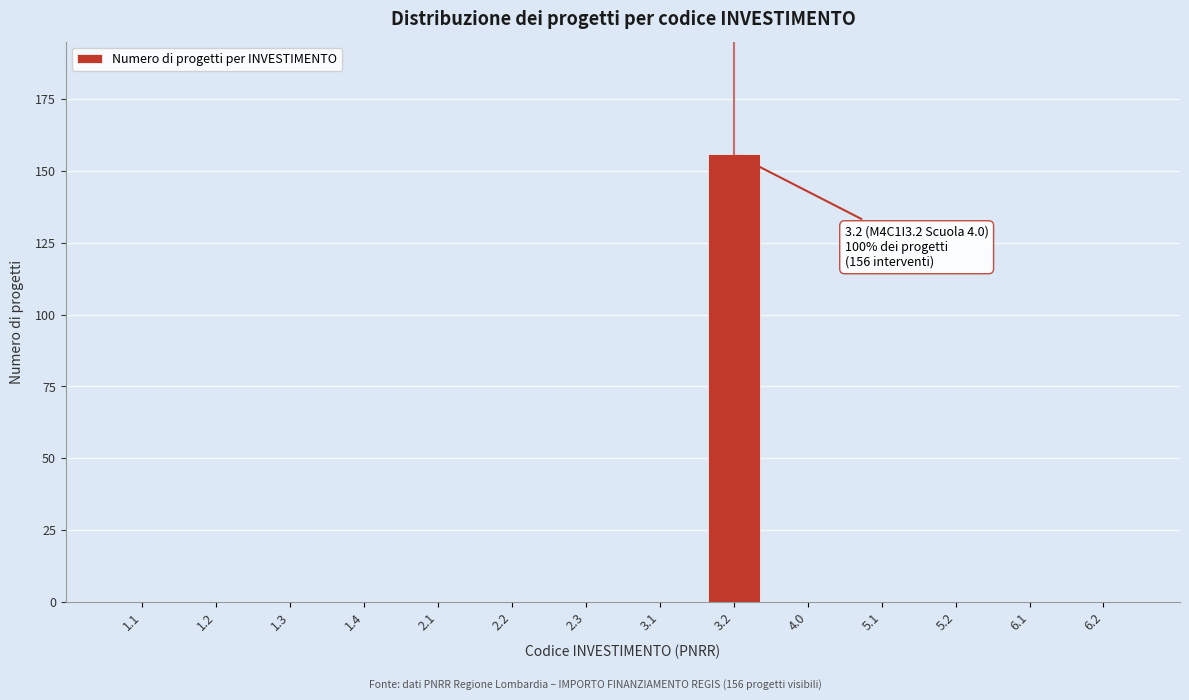

Reading left to right, transcribe all the data shown in this chart.

1.1=0	1.2=0	1.3=0	1.4=0	2.1=0	2.2=0	2.3=0	3.1=0	3.2=156	4.0=0	5.1=0	5.2=0	6.1=0	6.2=0